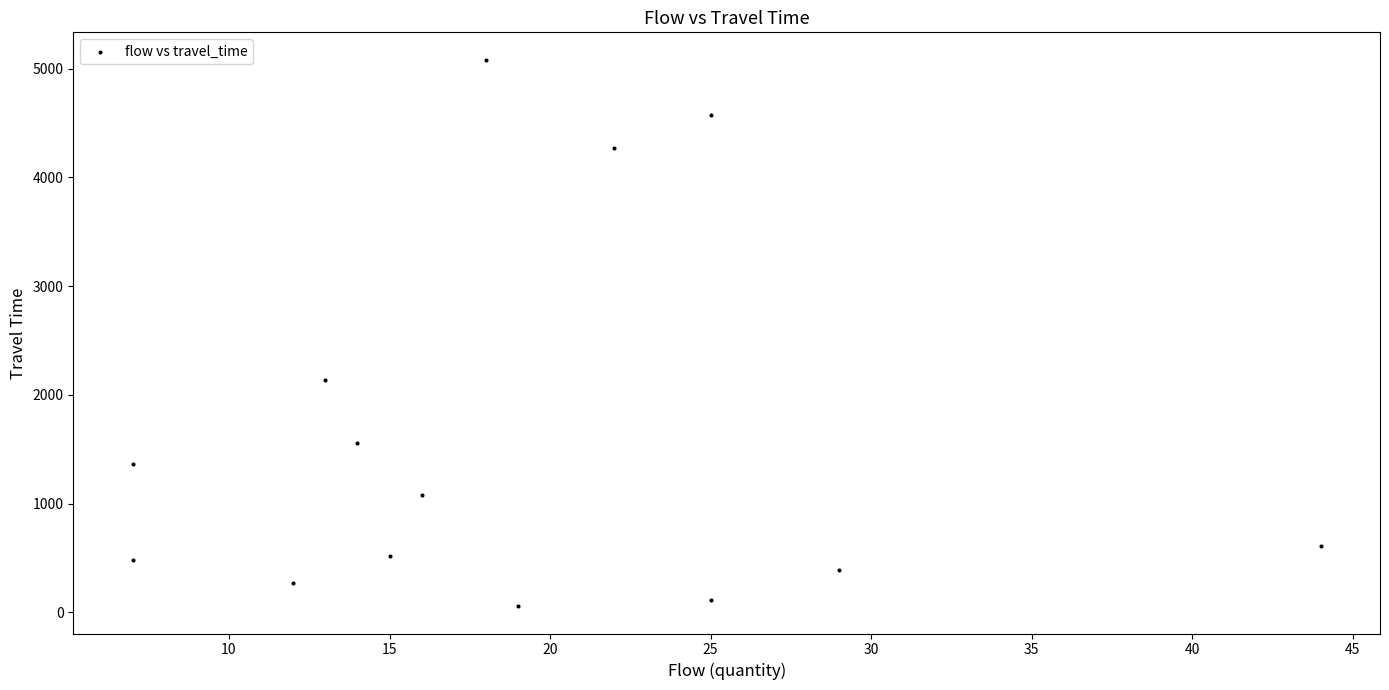

What Y value in the scatter plot is closest to 2569?

2136